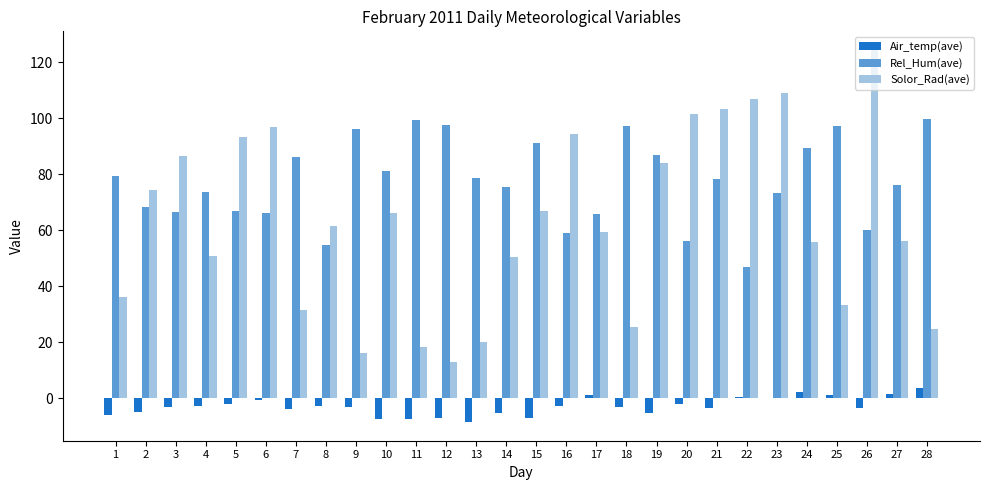

Which series has the largest total across all categories?

Rel_Hum(ave)